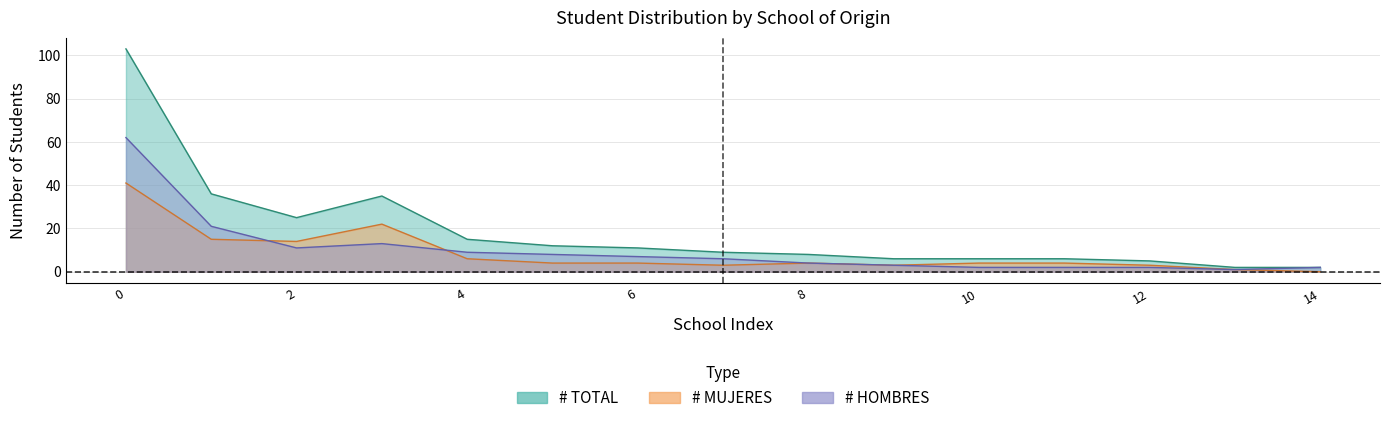

True or false: mujeres has a value of 4 at 6.

True